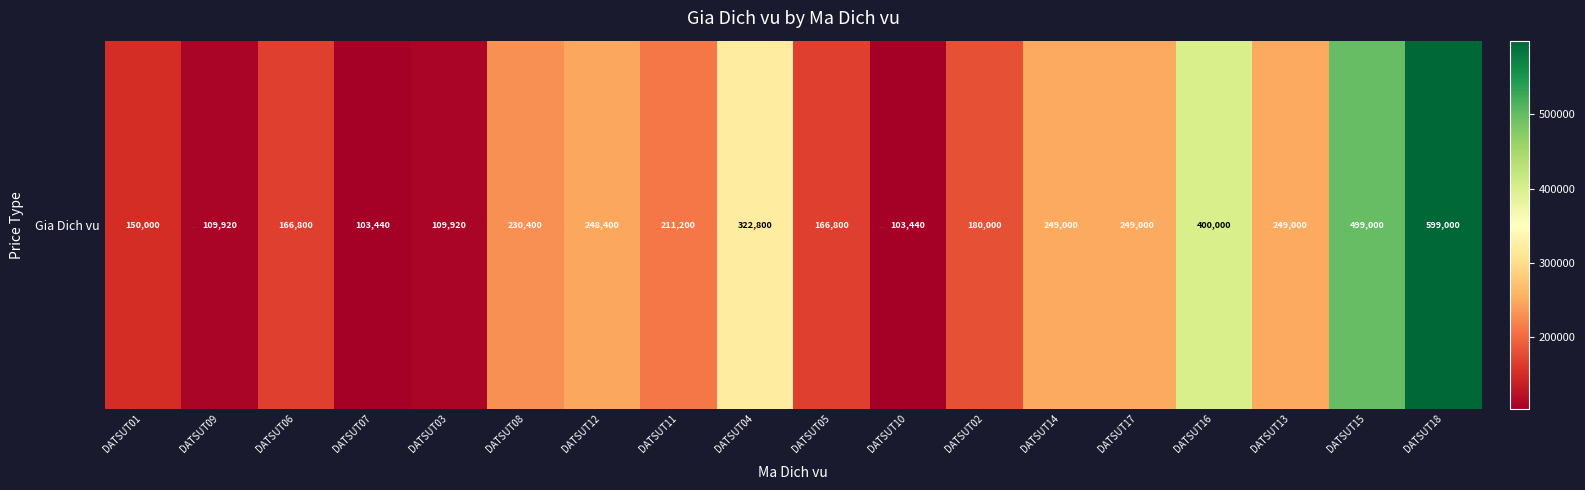

True or false: the data shows 82812 at DATSUT14.

False